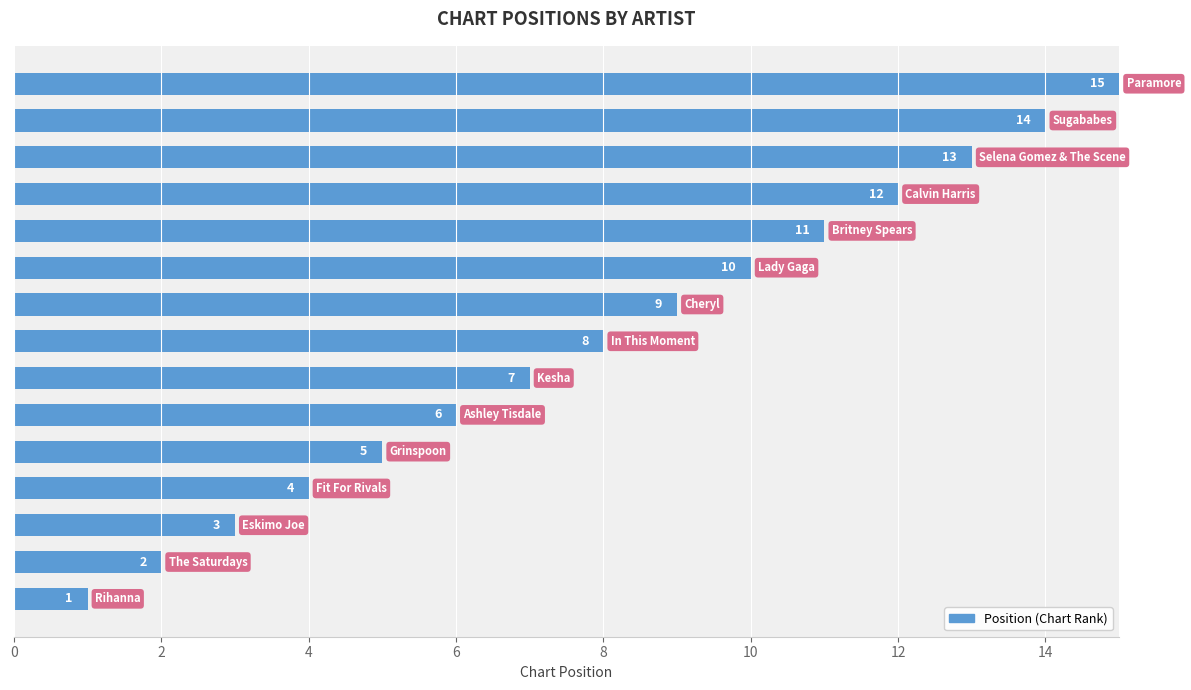

What is the average value?

8